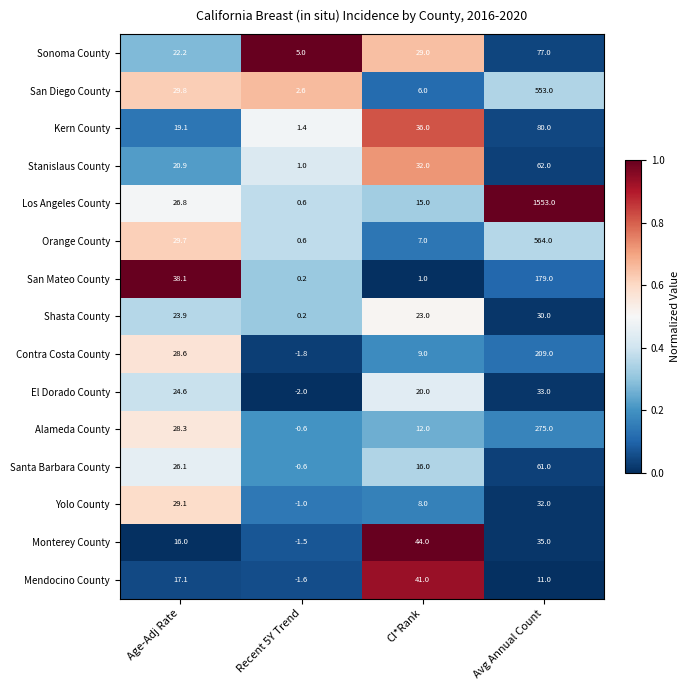

What is the sum of the Mendocino County values at CI*Rank and Avg Annual Count?

52.0